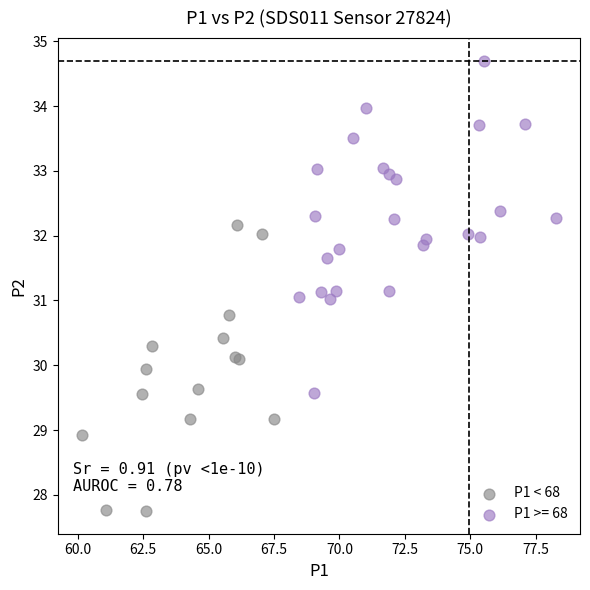

Which series has the widest spread of Y values?

P1 >= 68